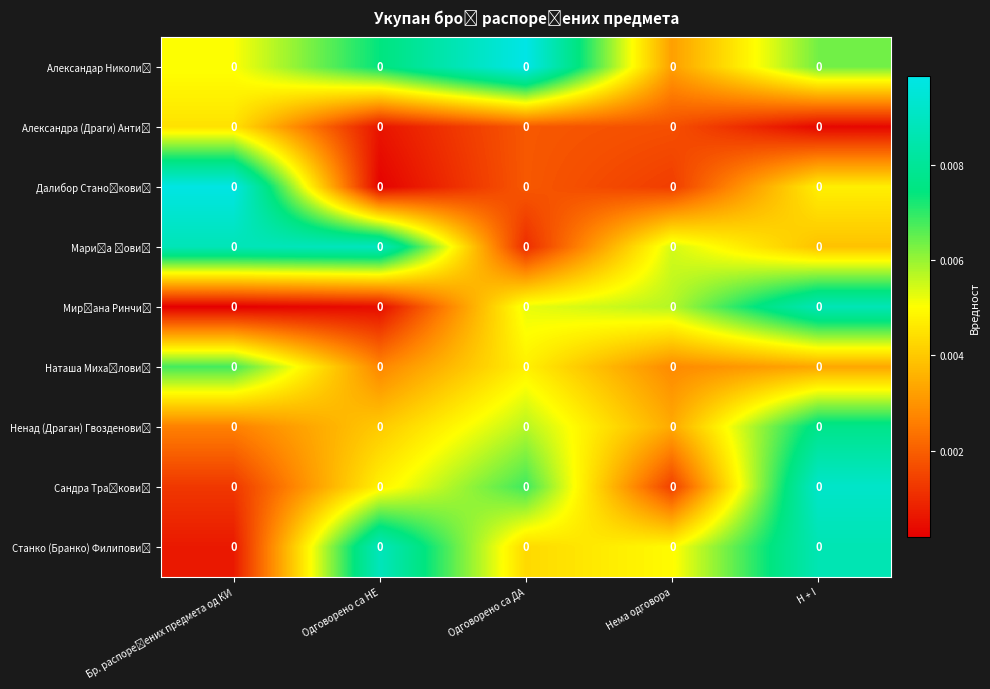

Between Нема одговора and Одговорено са ДА, which is larger?

Одговорено са ДА